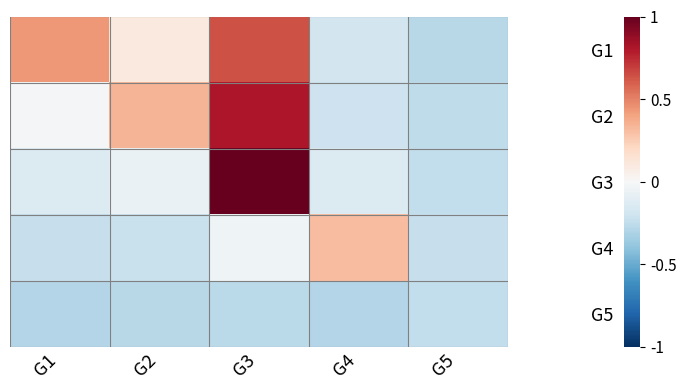

Reading left to right, what are all the values shown in this chart?

G1: G1=1.2	G2=0.3	G3=1.7	G4=-0.5	G5=-0.8
G2: G1=-0.1	G2=0.9	G3=2.2	G4=-0.6	G5=-0.7
G3: G1=-0.4	G2=-0.2	G3=2.7	G4=-0.4	G5=-0.7
G4: G1=-0.6	G2=-0.6	G3=-0.1	G4=0.8	G5=-0.6
G5: G1=-0.8	G2=-0.8	G3=-0.7	G4=-0.8	G5=-0.7